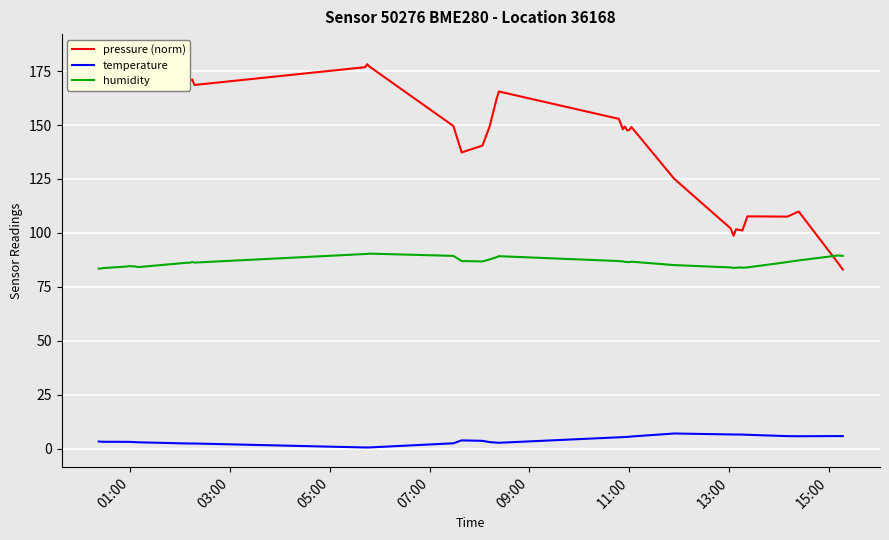

Reading left to right, extract all data points from this chart.

pressure (norm): 182.8	181.3	183.0	176.1	179.8	175.3	173.7	171.7	171.5	169.6	170.6	171.1	168.6	176.8	178.2	177.2	149.5	137.3	140.5	149.2	162.4	165.5	152.9	150.6	148.0	149.3	147.5	147.6	149.1	125.1	102.1	98.7	101.7	101.4	101.1	107.7	107.5	109.9	86.1	83.0
temperature: 3.3	3.3	3.2	3.2	3.2	3.1	3.0	3.0	3.0	2.4	2.4	2.4	2.4	0.6	0.6	0.6	2.5	3.9	3.6	3.1	2.8	2.8	5.3	5.3	5.4	5.4	5.5	5.5	5.7	7.0	6.6	6.6	6.6	6.6	6.5	6.5	5.8	5.8	5.9	5.8
humidity: 83.5	83.5	83.7	84.4	84.6	84.5	84.5	84.2	84.2	86.1	86.2	86.5	86.2	90.2	90.3	90.4	89.4	87.0	86.8	87.7	88.8	89.2	87.0	86.9	86.8	86.6	86.5	86.4	86.7	85.1	84.0	83.8	83.9	84.0	83.9	84.0	86.5	87.2	89.5	89.4